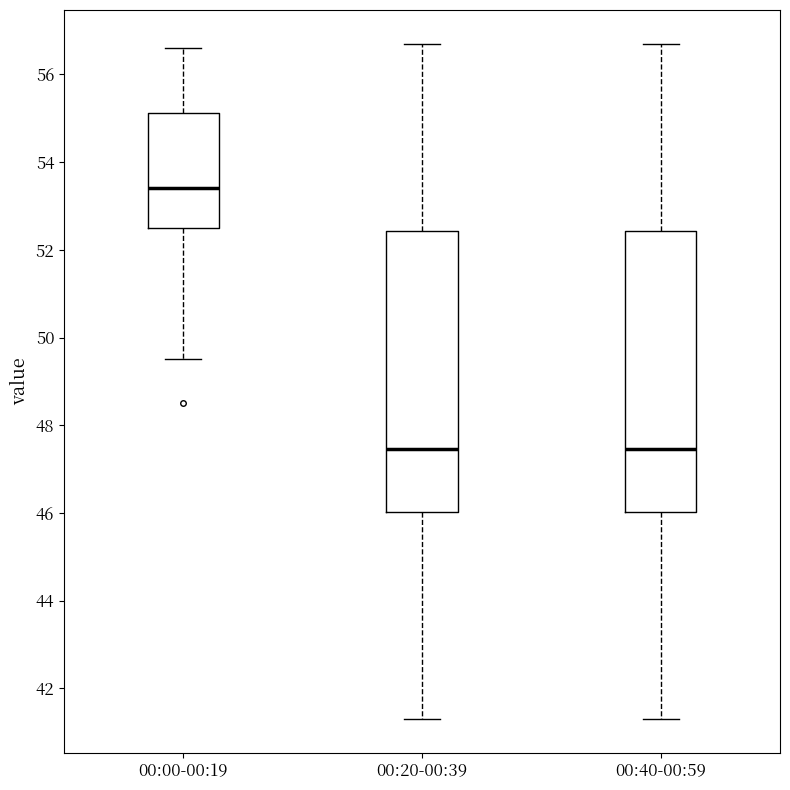

Which box has the highest median line?

00:00-00:19